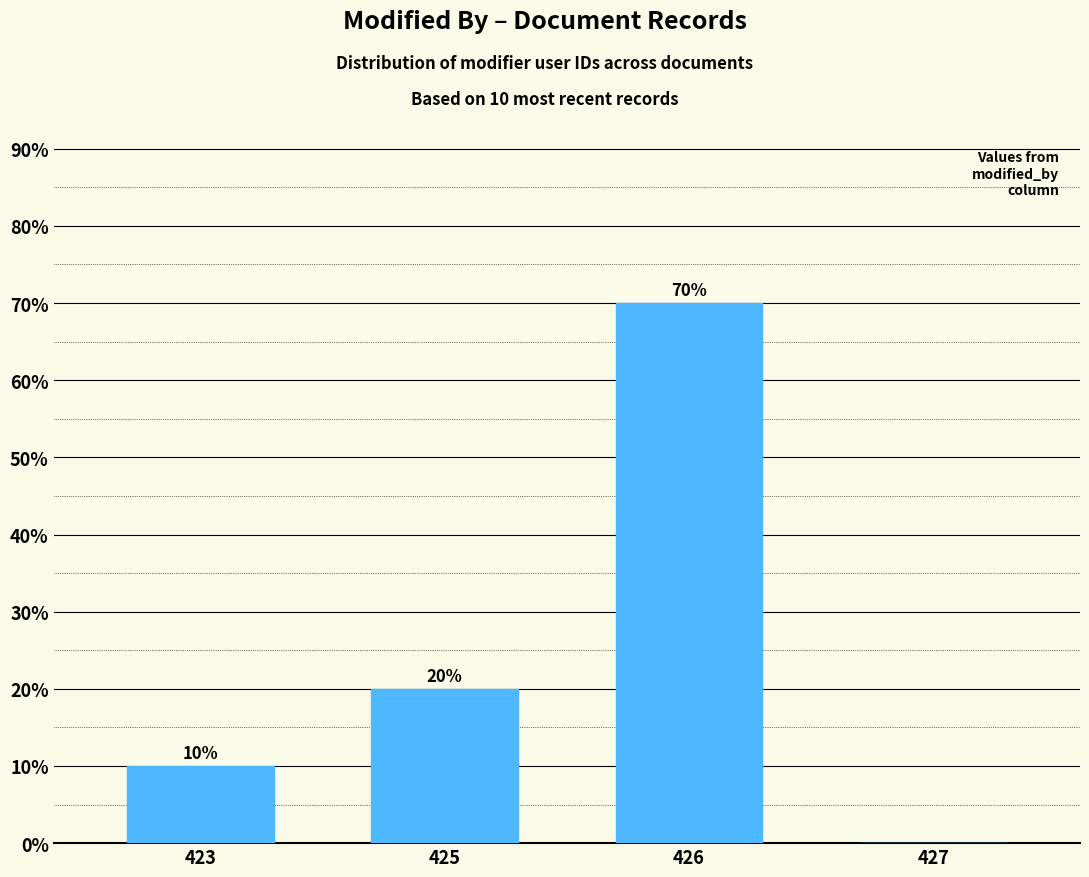

Reading right to left, transcribe all the data shown in this chart.

0	70	20	10